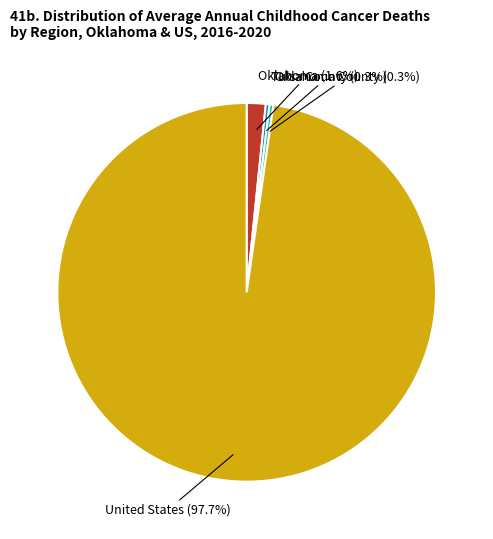

What percentage do Oklahoma and Oklahoma County together represent?

1.9%